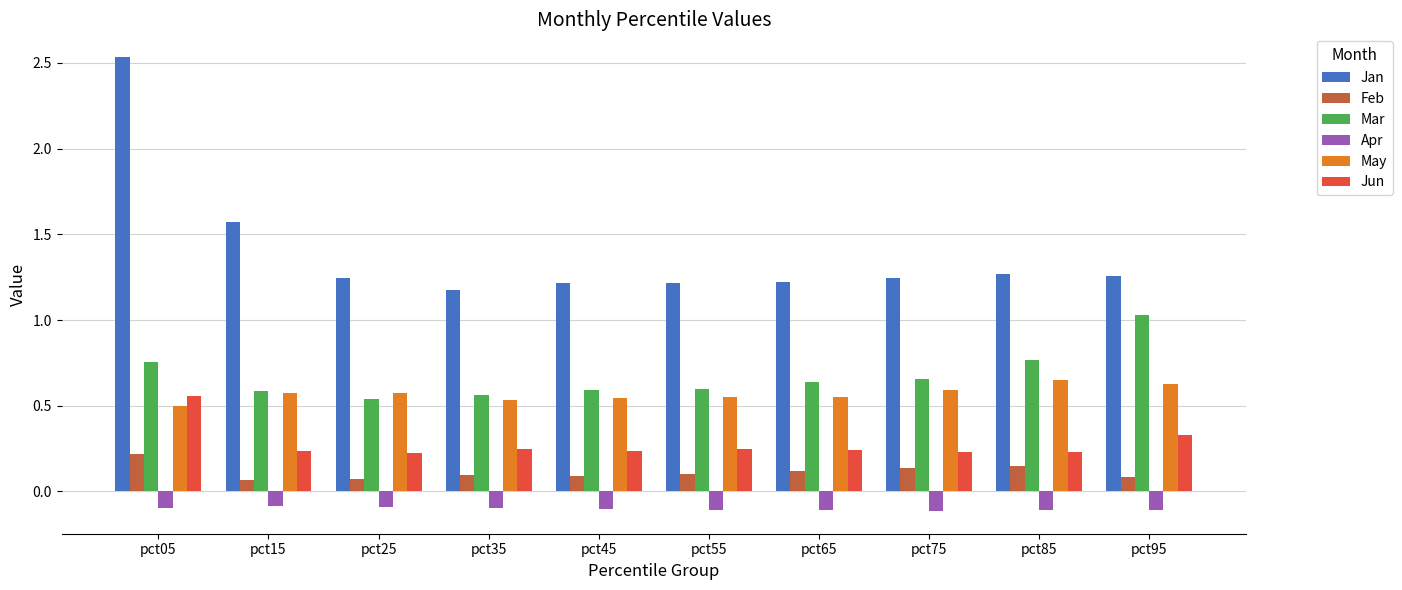

True or false: Mar has a value of 0.6 at pct15.

True